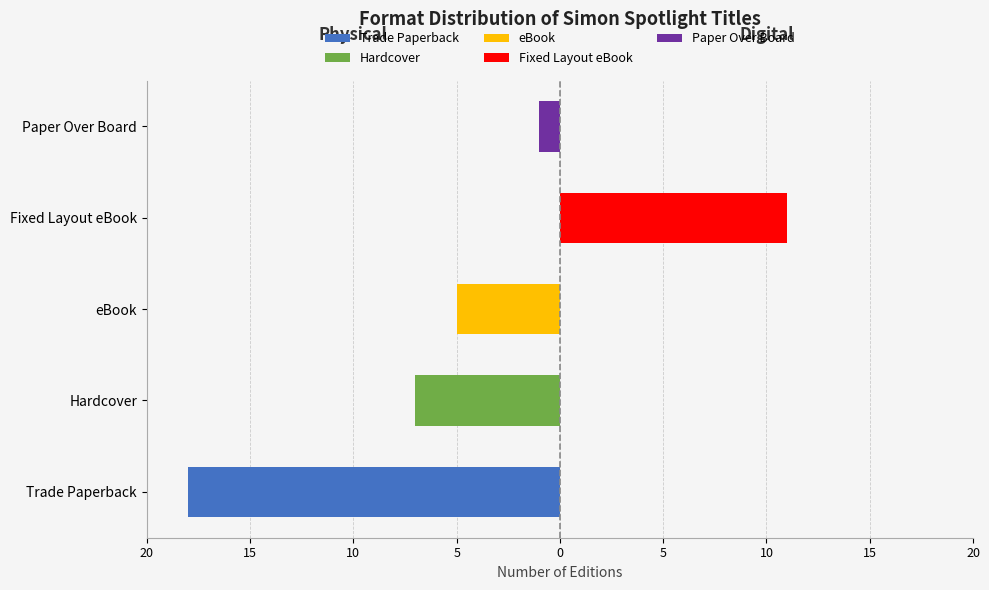

How many values in Digital are above zero?

1